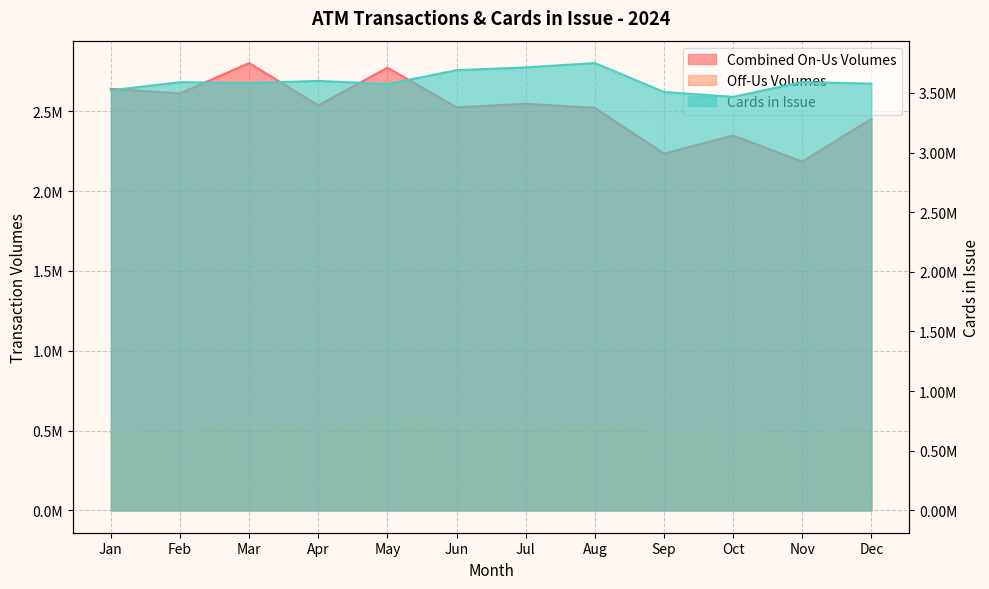

Which series changed the most between Feb and Oct?

Combined On-Us Volumes